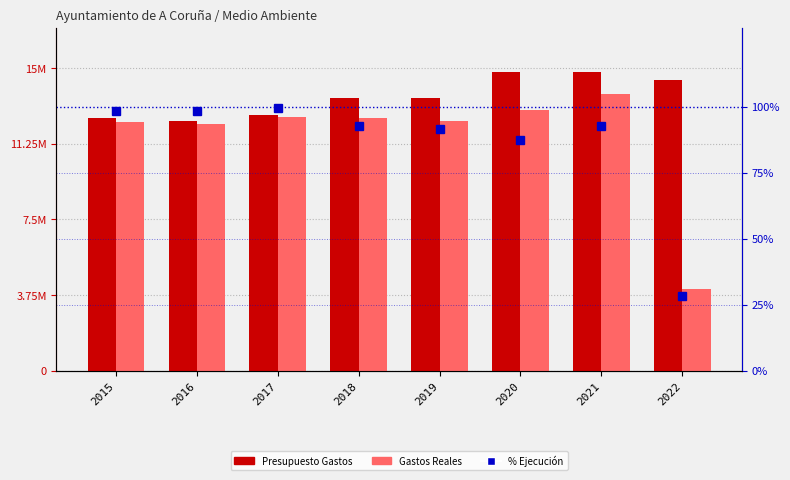

Reading left to right, list all the values displayed in this chart.

Presupuesto Gastos: 12515864.3	12381916.4	12650119.7	13531618.7	13500098.7	14820048.6	14820048.6	14396605.8
Gastos Reales: 12320900.7	12196785.1	12572065.2	12521640.5	12365878.5	12925449.7	13719605.8	4052238.1
% Ejecución: 98.4	98.5	99.4	92.5	91.6	87.2	92.6	28.1